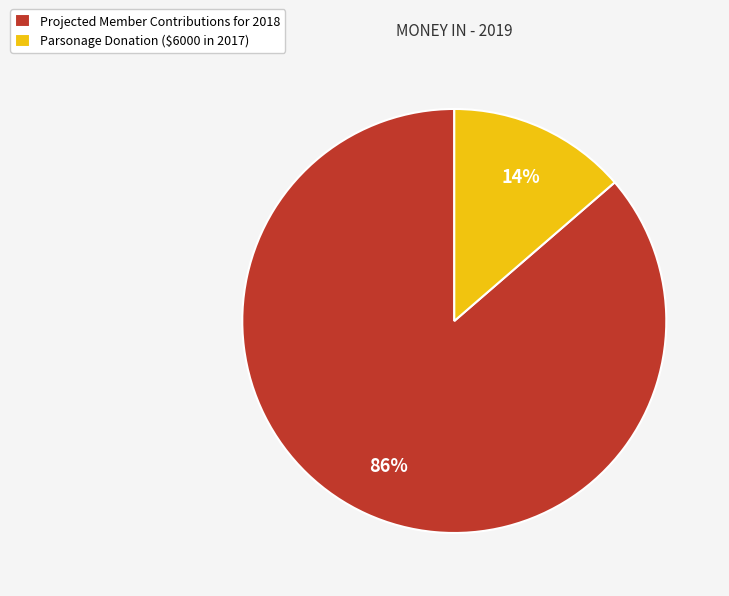

Is there any slice that represents more than half of the pie?

Yes